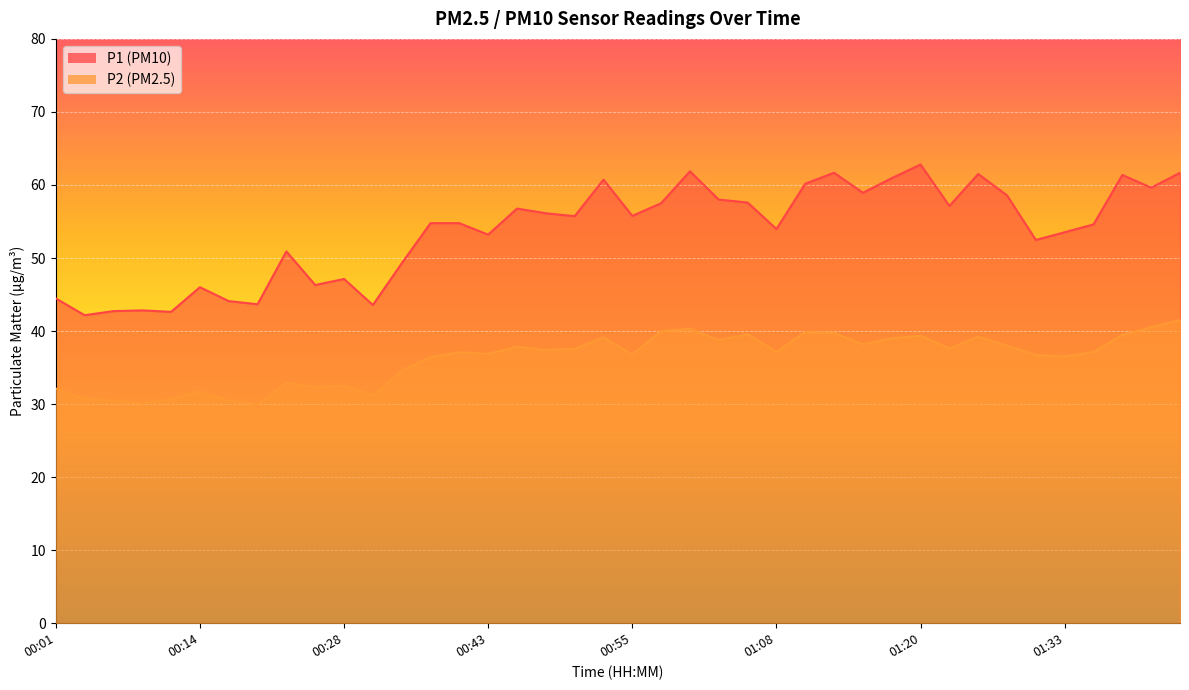

At which category does P2 reach its first local valley?

00:08